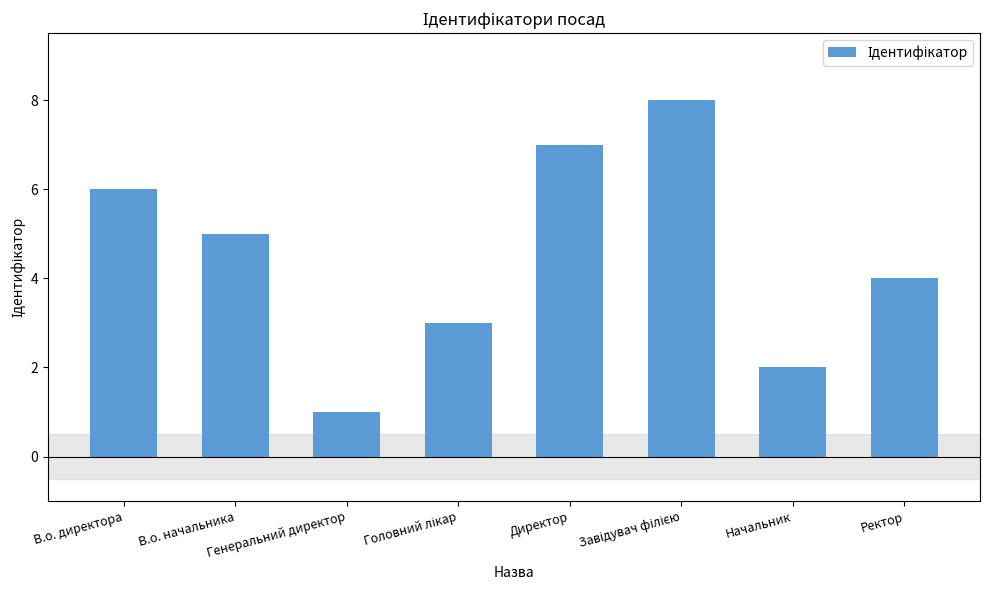

What is the difference between the maximum and minimum values?

7